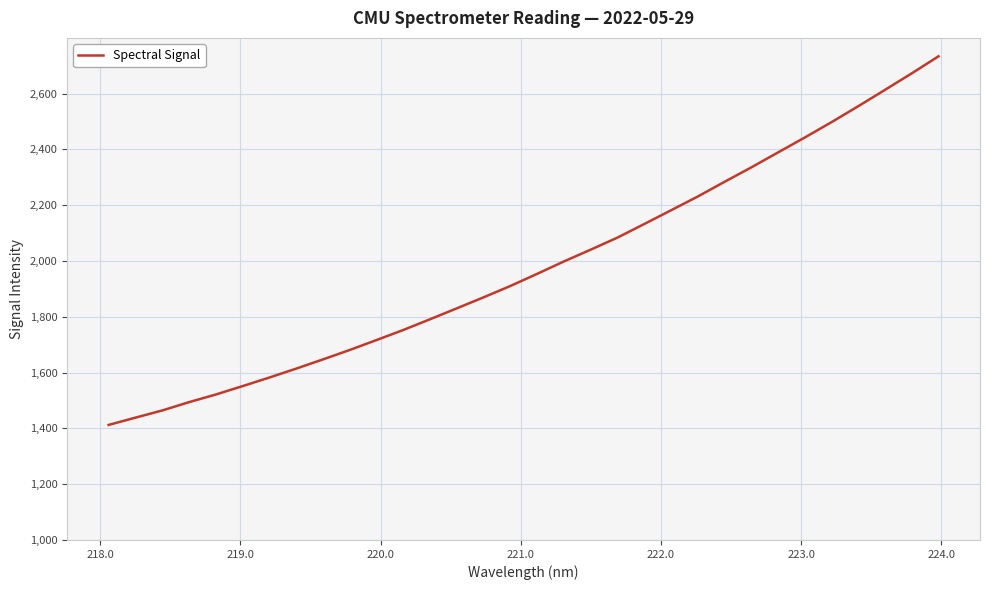

What is the smallest value displayed?

1412.3